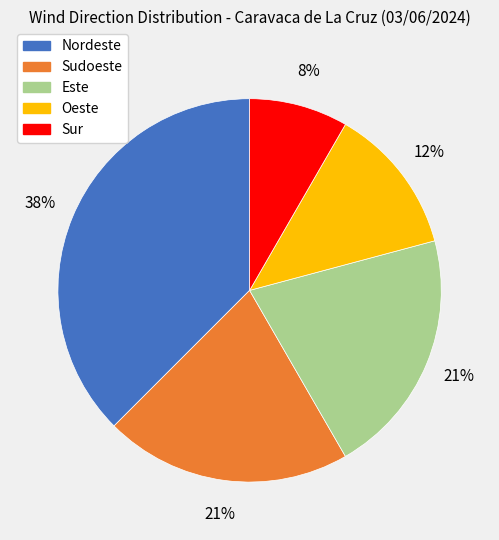

True or false: Nordeste accounts for 29% of the total.

False